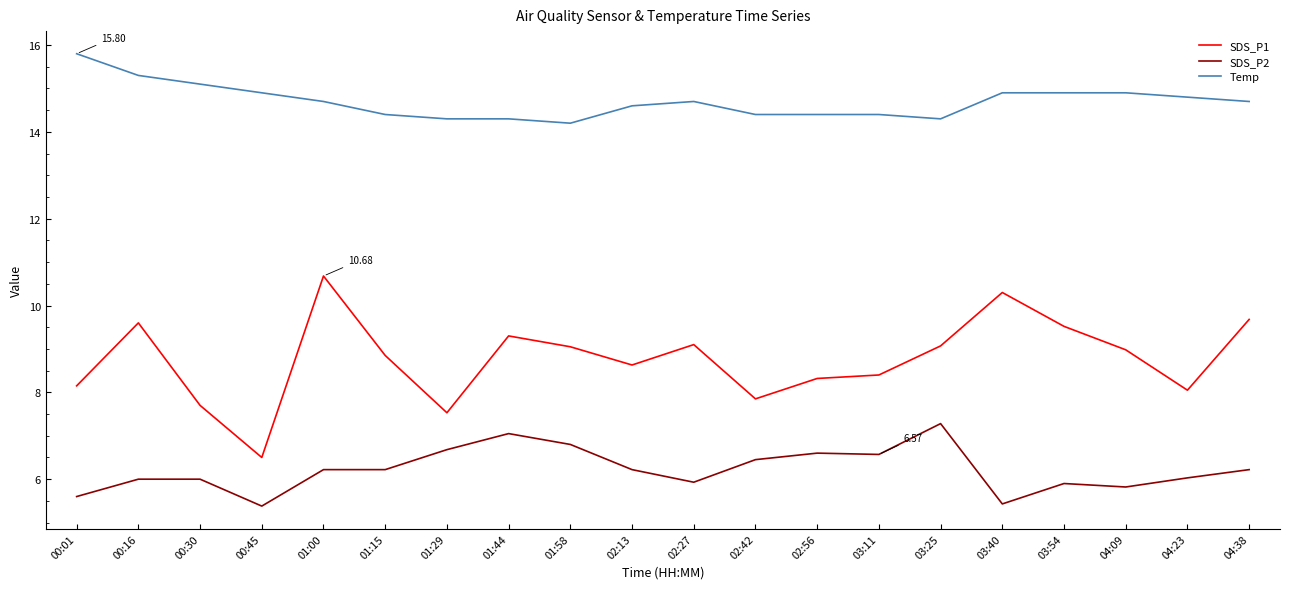

What is the minimum value for SDS_P2?

5.4